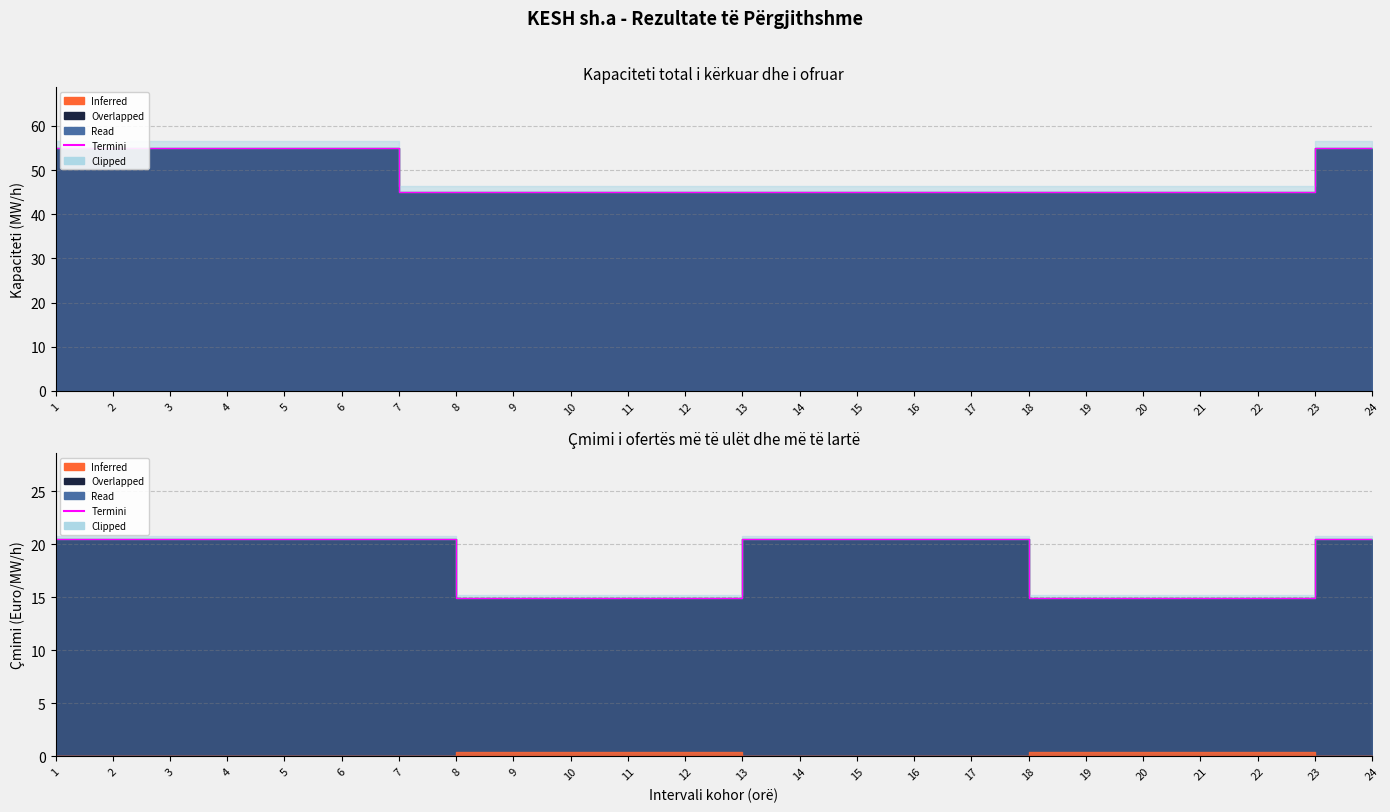

Is it true that the value at 22 is 7.9?

False